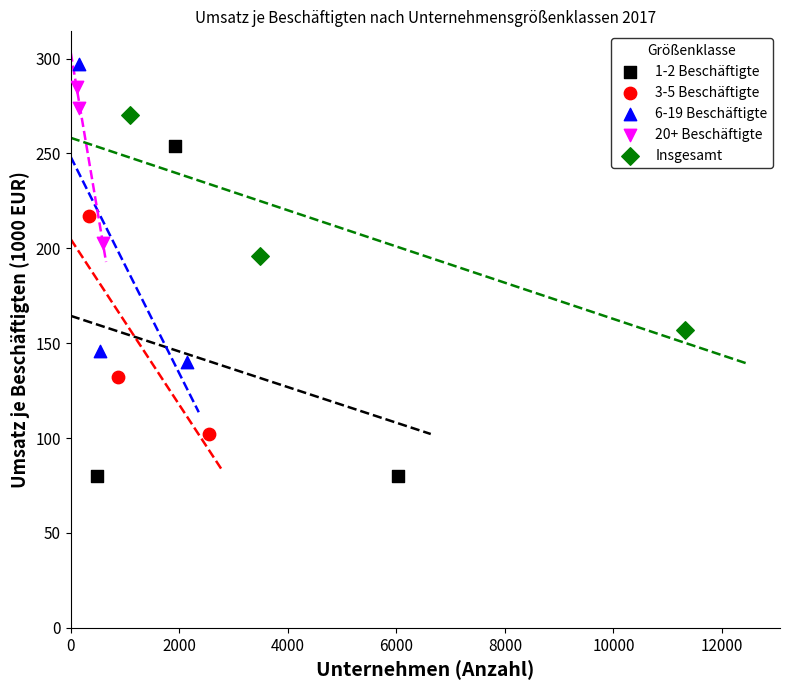

Which series contains the lowest Y value?

1-2 Beschäftigte